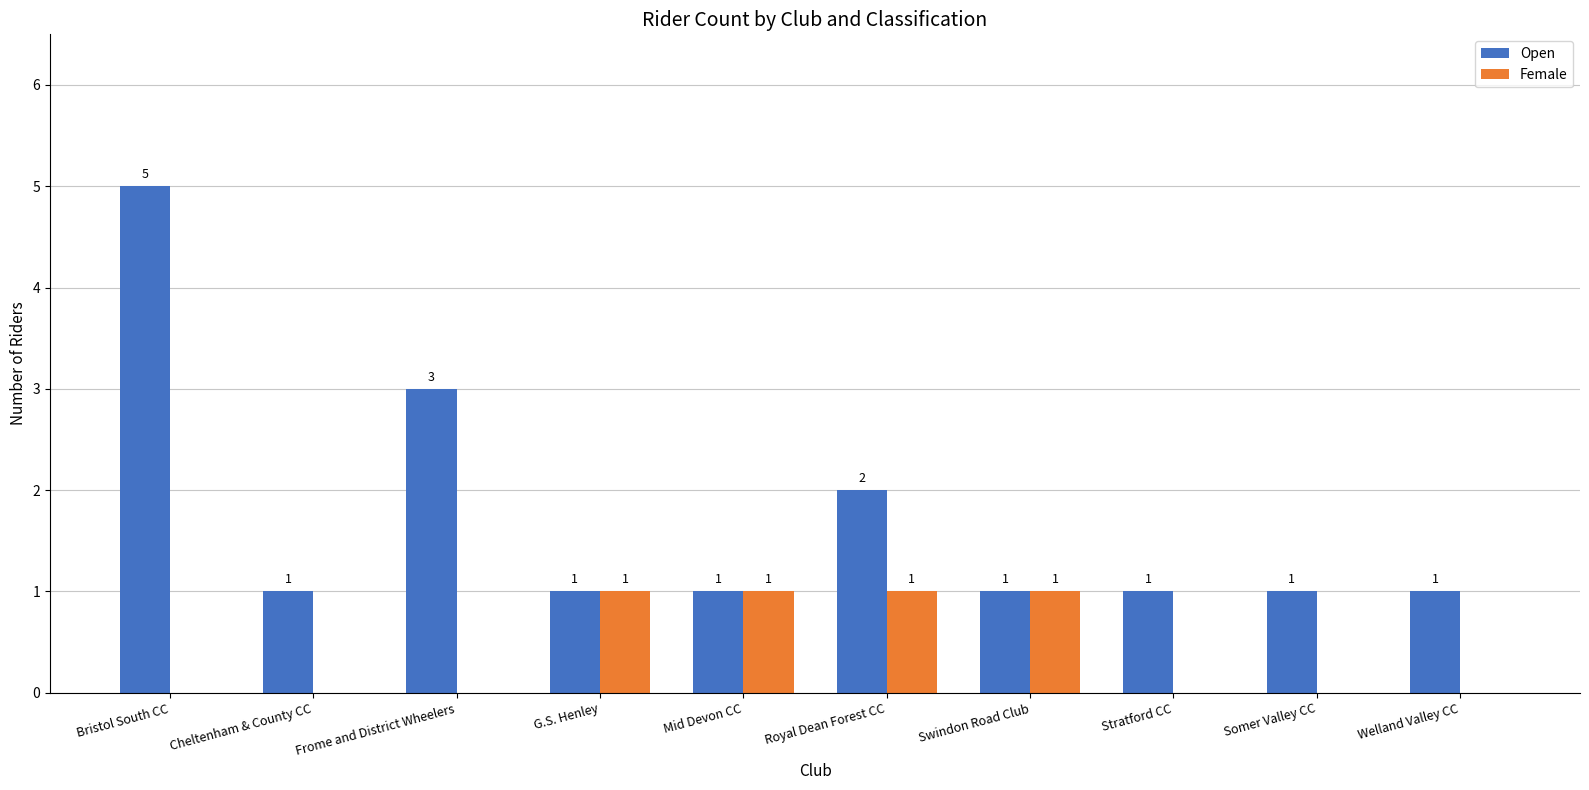

Which series has the largest range (max minus min)?

Open